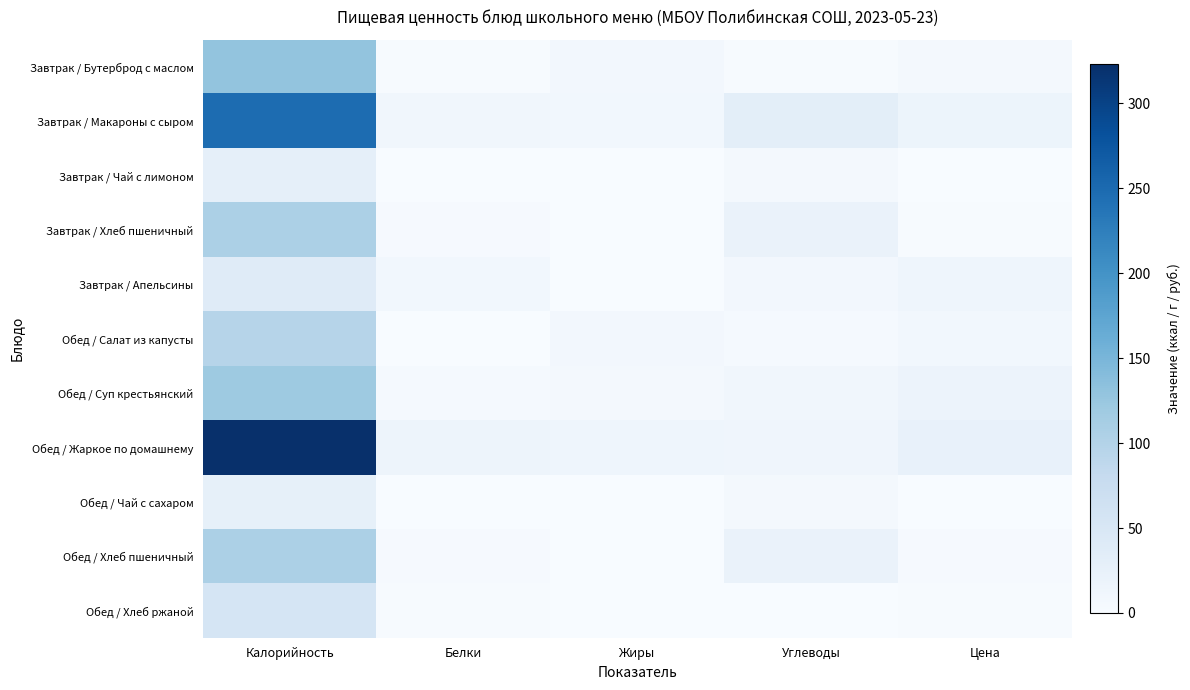

Between Калорийность and Белки, which is larger?

Калорийность